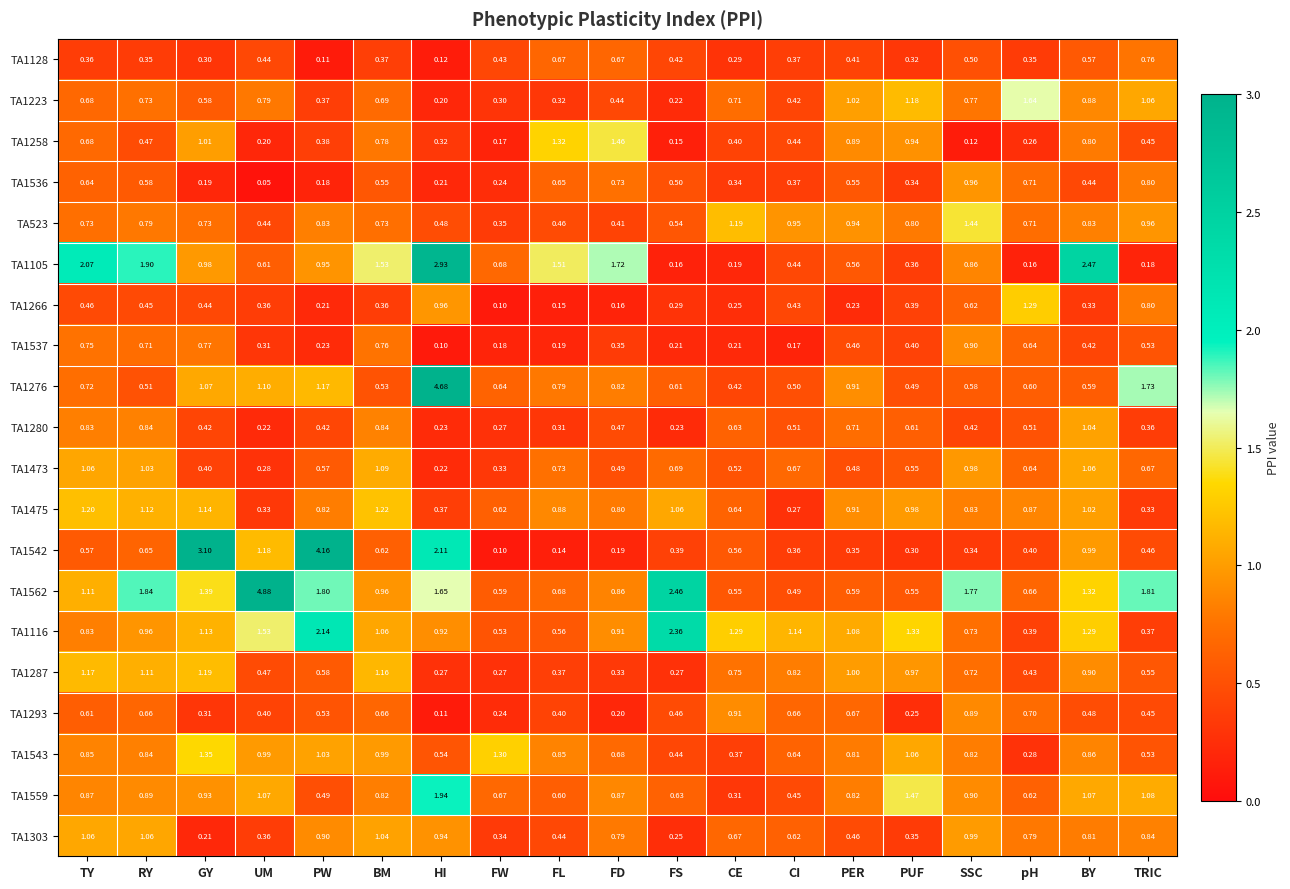

At how many categories does at least one series exceed 2?

7